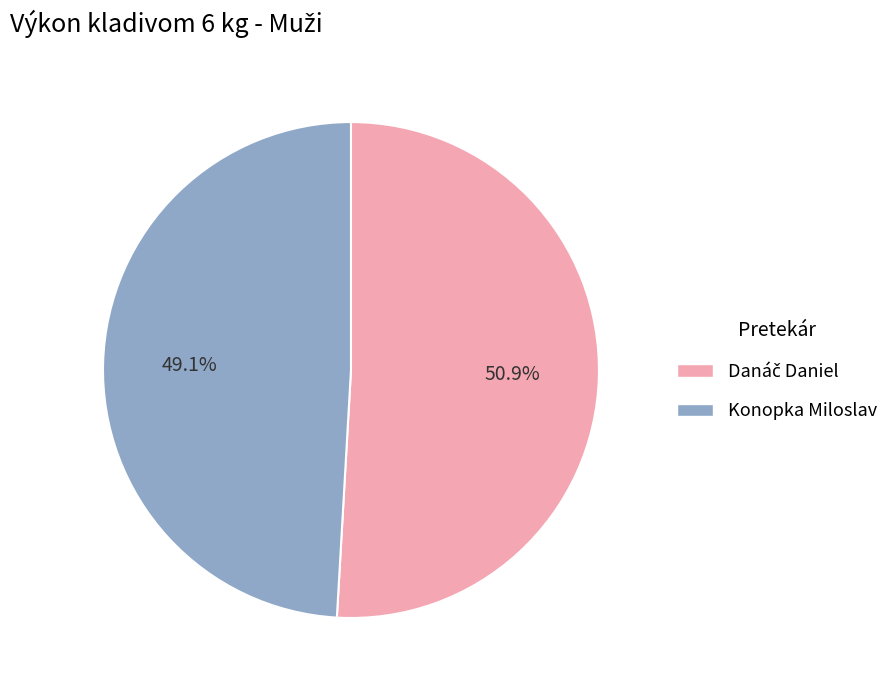

What percentage is NOT represented by Konopka Miloslav?

50.9%